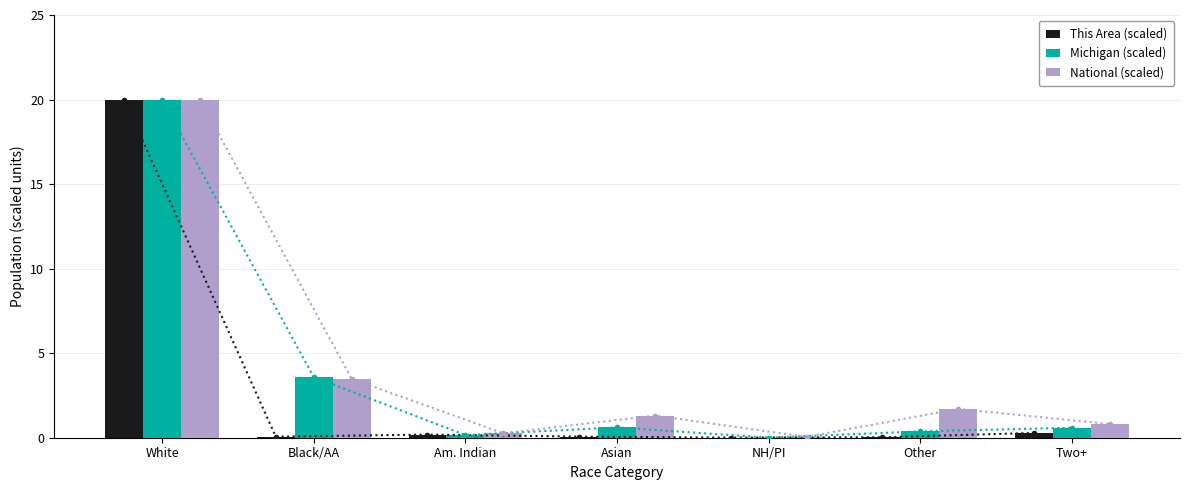

At which label is National (scaled) closest to 10?

Black/AA